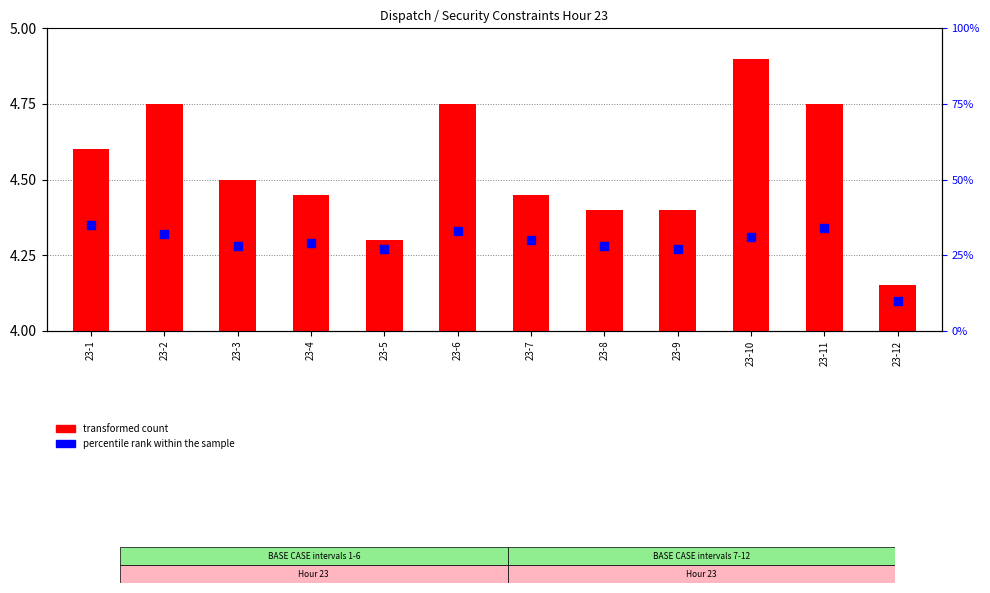

What are all the series names shown in the legend?

transformed count, percentile rank within the sample